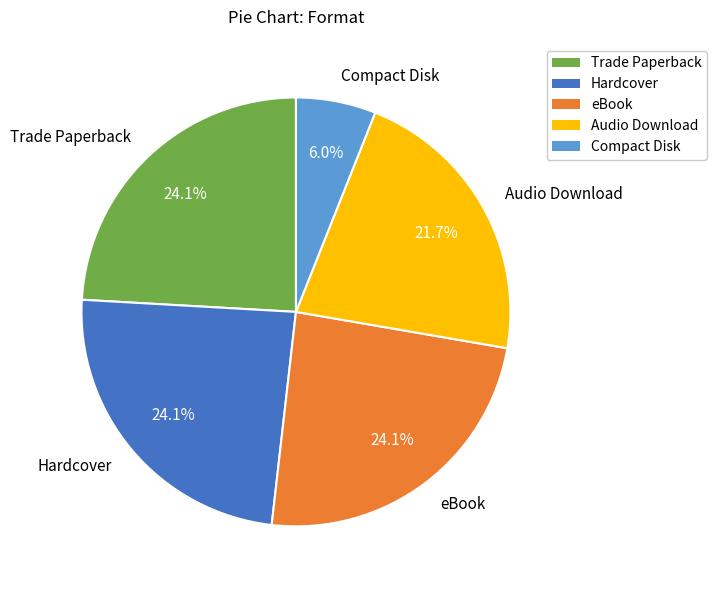

Count the number of slices in the pie.

5